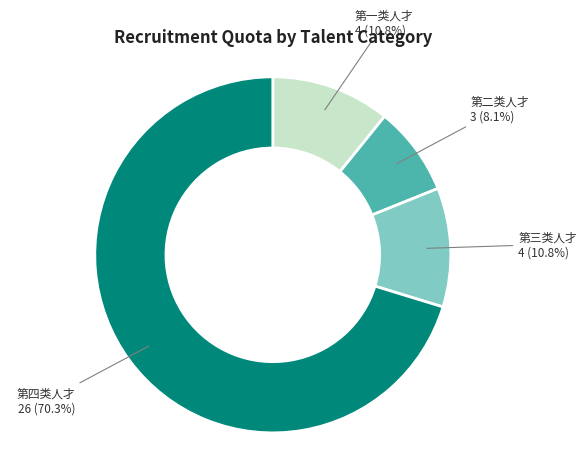

Is there any slice that represents more than half of the pie?

Yes